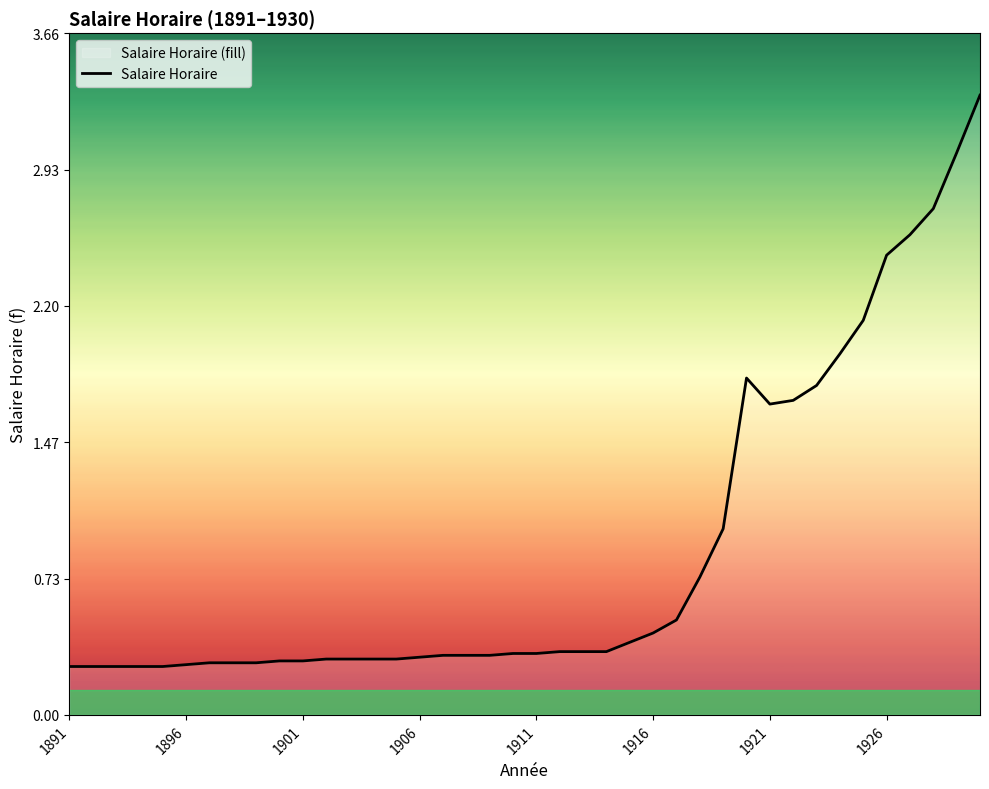

What is the maximum value shown in the chart?

3.3